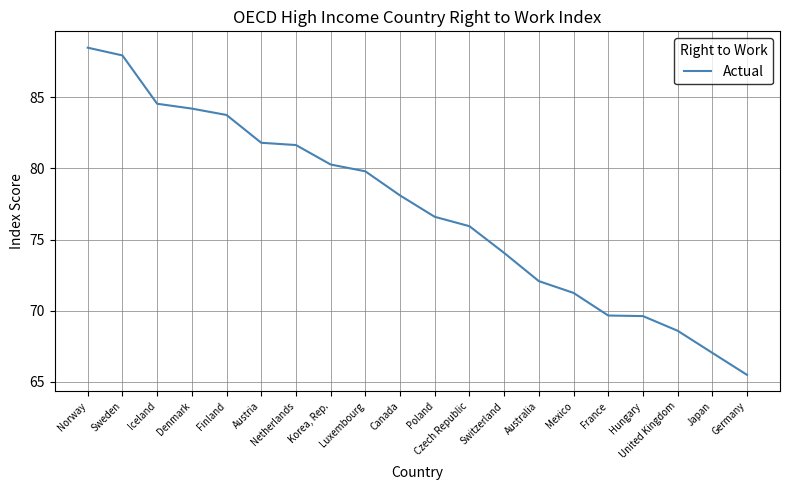

What is the smallest value displayed?

65.5